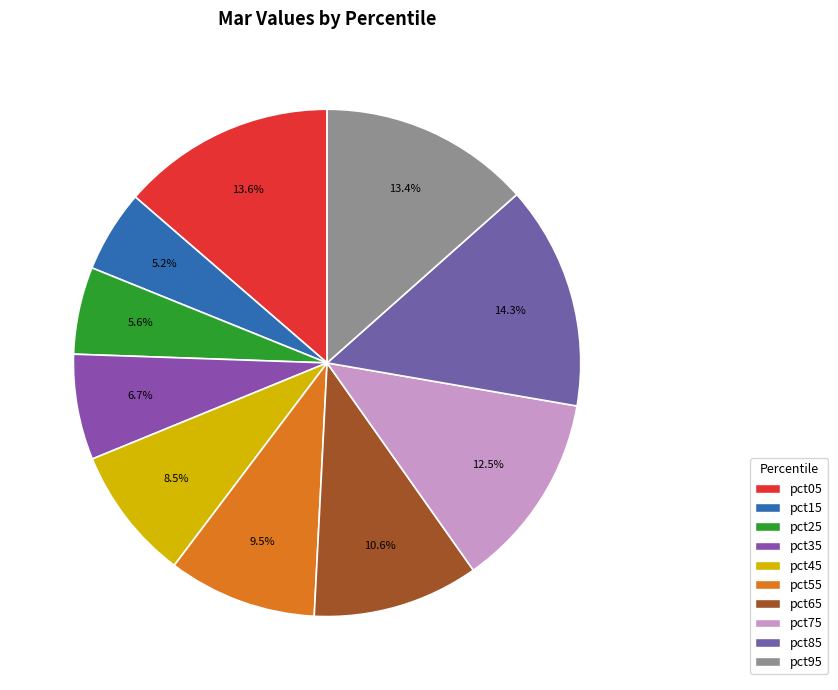

What is the change in value from pct05 to pct75?

-0.1